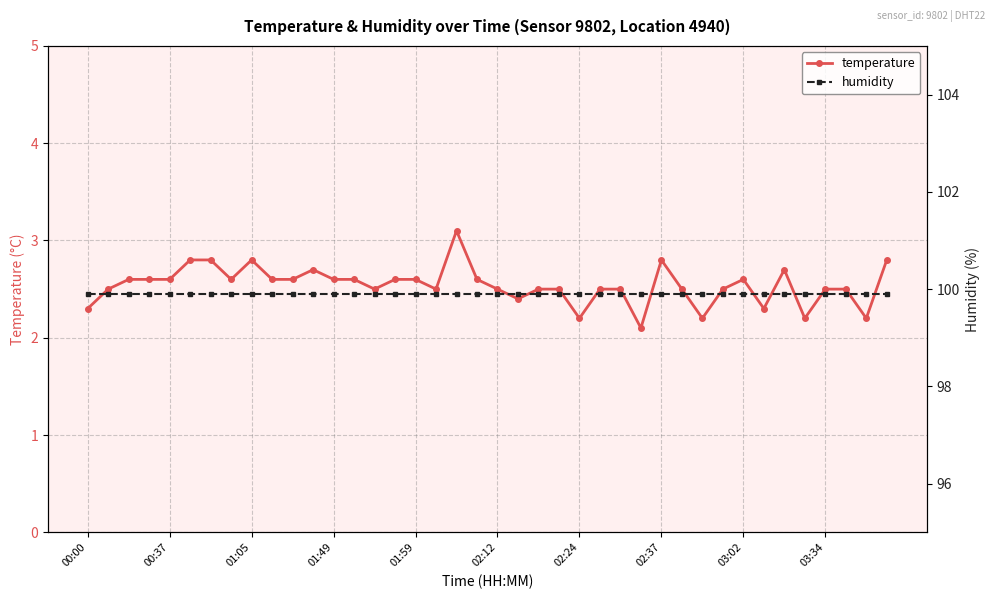

At how many categories does at least one series exceed 68?

40